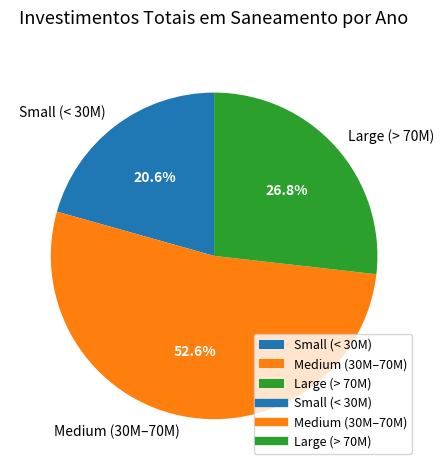

Approximately how many times larger is the value at Large (> 70M) compared to Small (< 30M)?

1.3